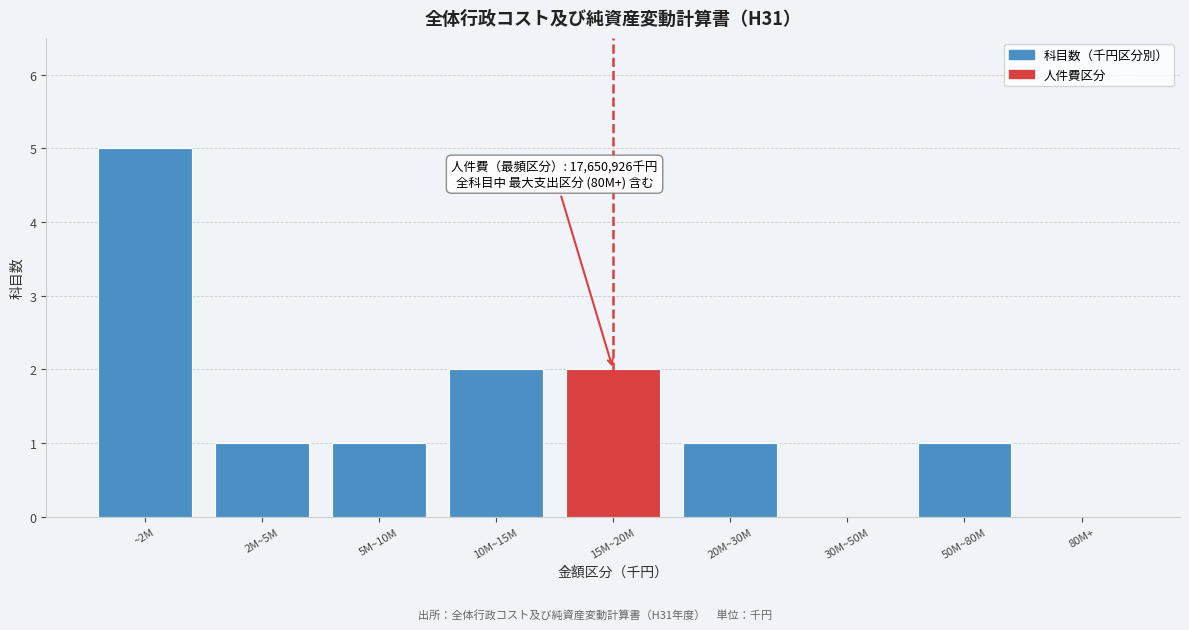

Reading left to right, extract all data points from this chart.

~2M=5	2M~5M=1	5M~10M=1	10M~15M=2	15M~20M=2	20M~30M=1	30M~50M=0	50M~80M=1	80M+=0